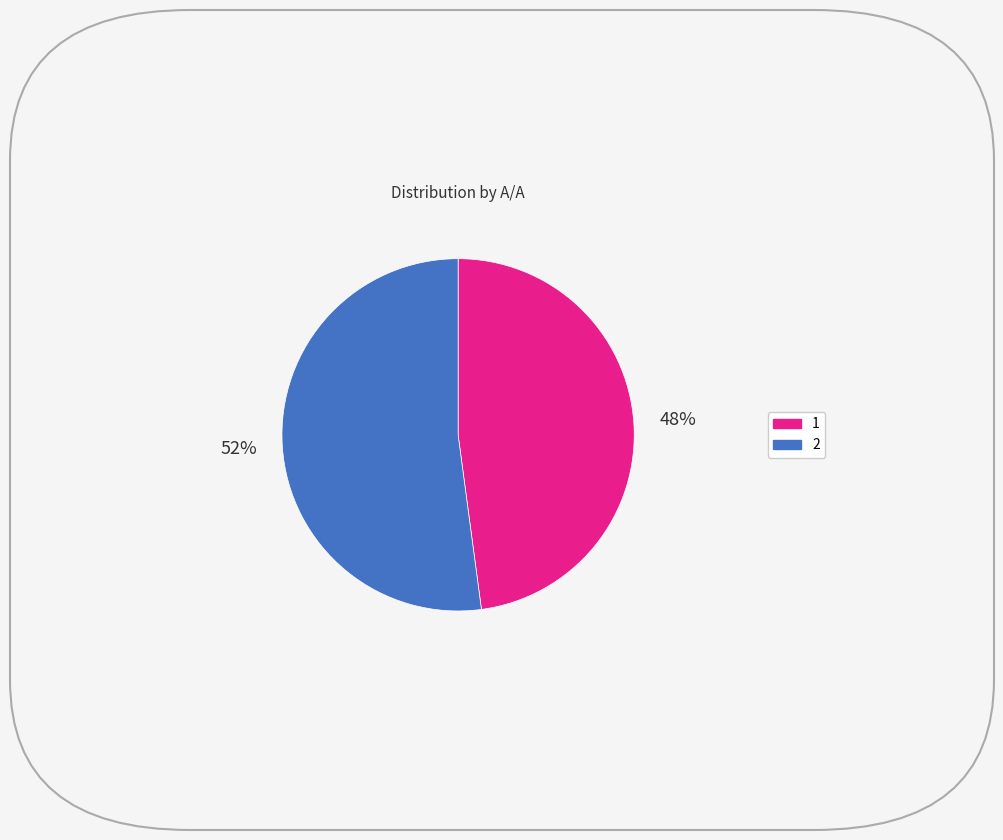

Is the sum of 2 and 1 greater than half?

Yes